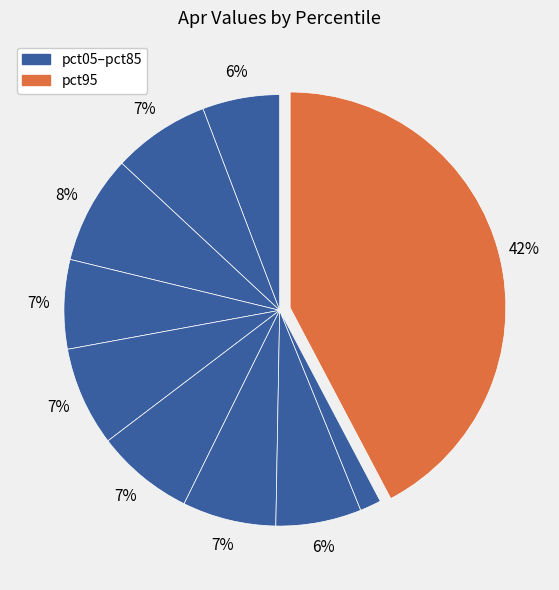

How many slices are in this pie chart?

10